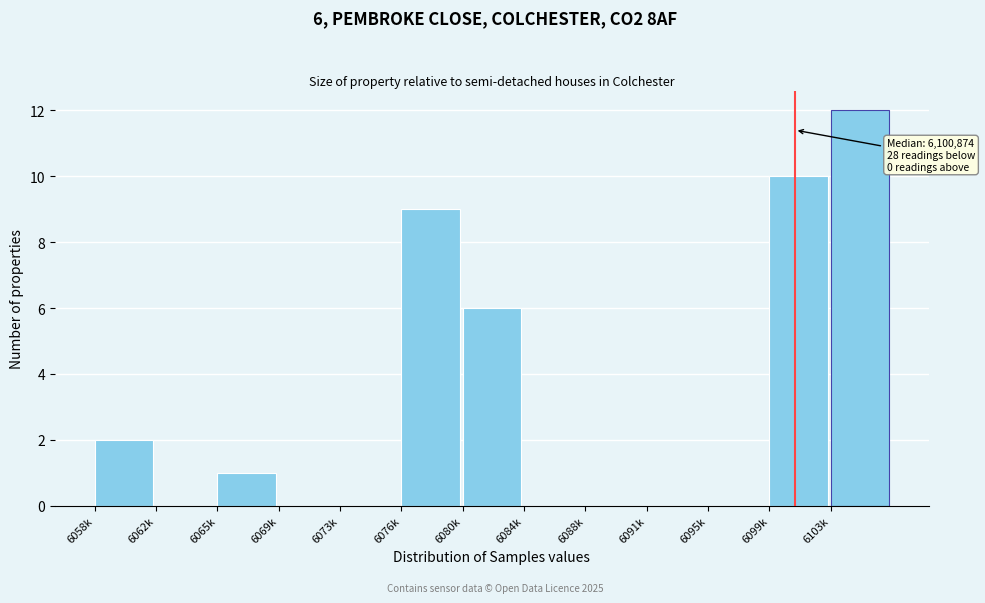

Reading right to left, what are all the values shown in this chart?

6103k=12	6099k=10	6095k=0	6091k=0	6088k=0	6084k=0	6080k=6	6076k=9	6073k=0	6069k=0	6065k=1	6062k=0	6058k=2